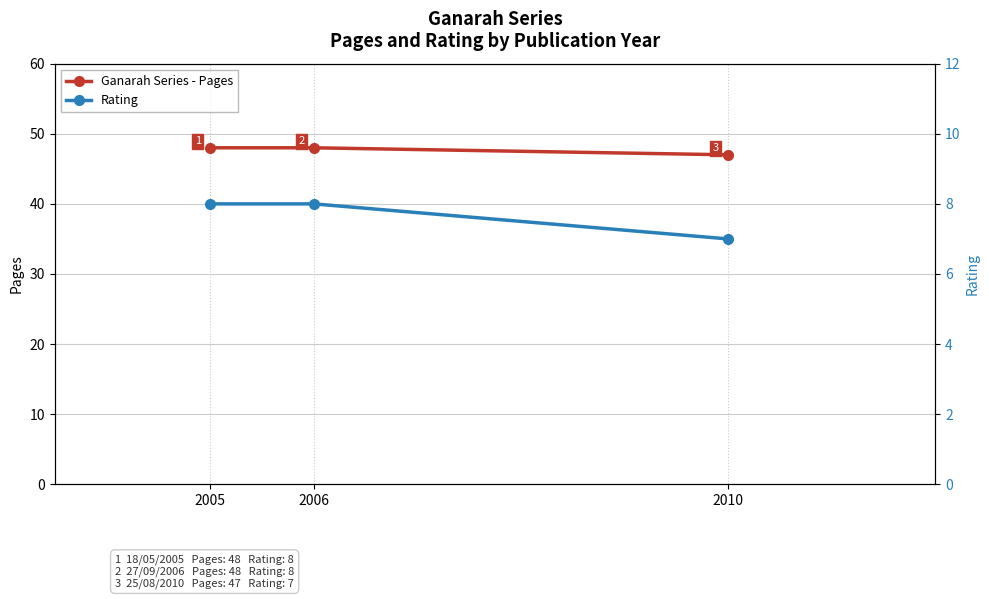

The value of Ganarah Series - Pages at 2006 is 48. True or false?

True